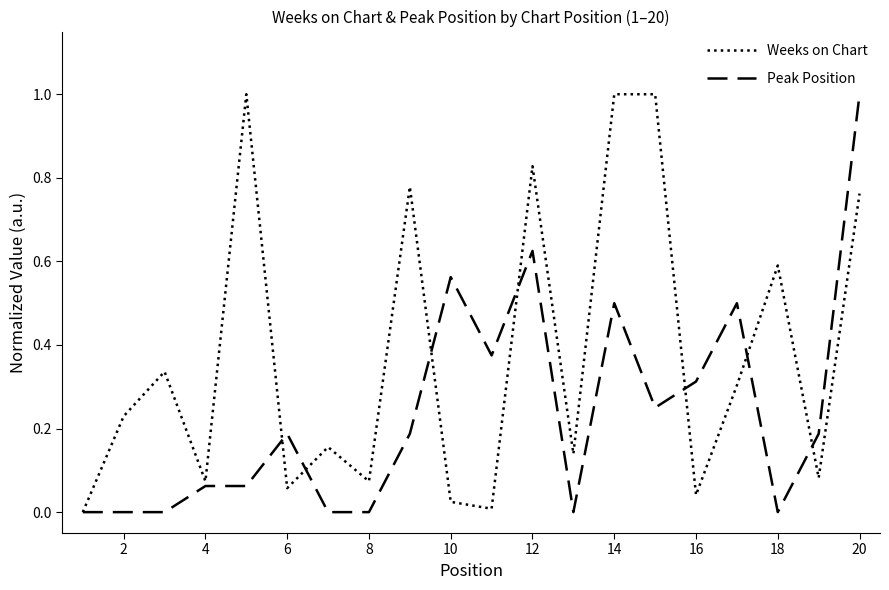

Which series has the largest total across all categories?

Weeks on Chart